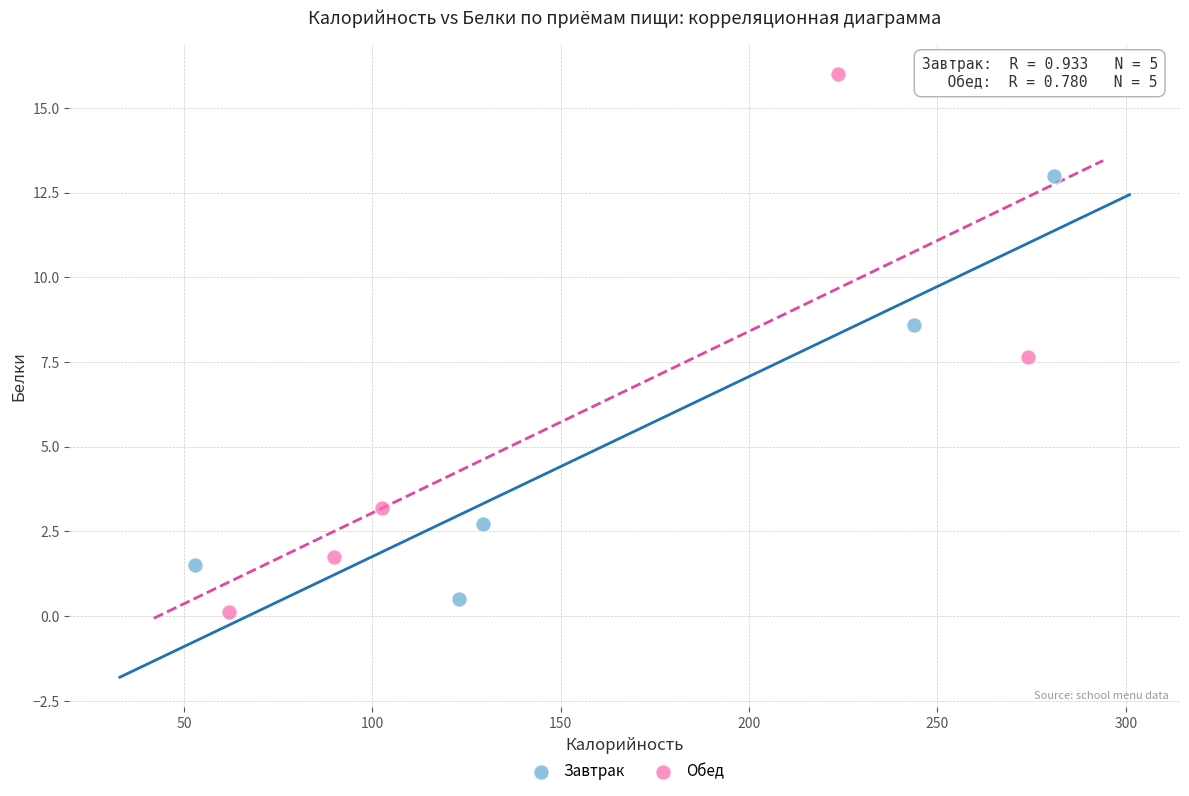

Which series reaches the maximum Y coordinate?

Обед